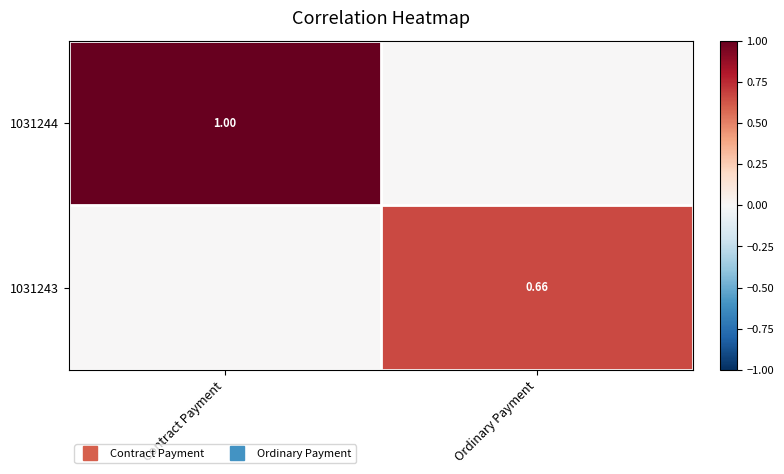

At which label does 1031244 reach its peak?

Contract Payment